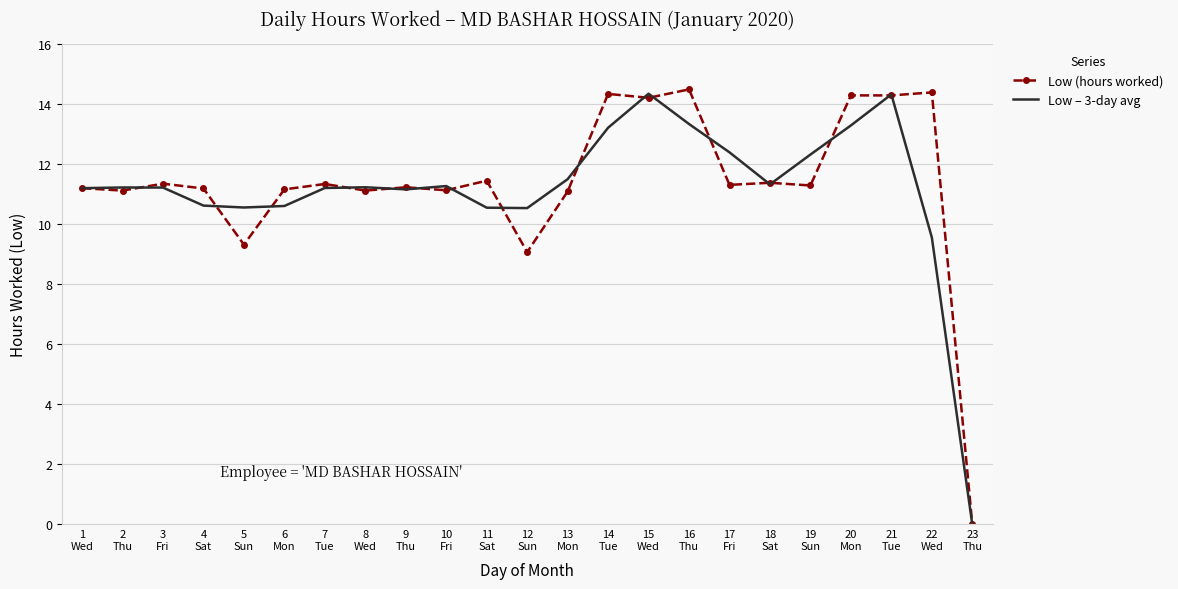

The value of Low – 3-day avg at 18
Sat is 11.3. True or false?

True